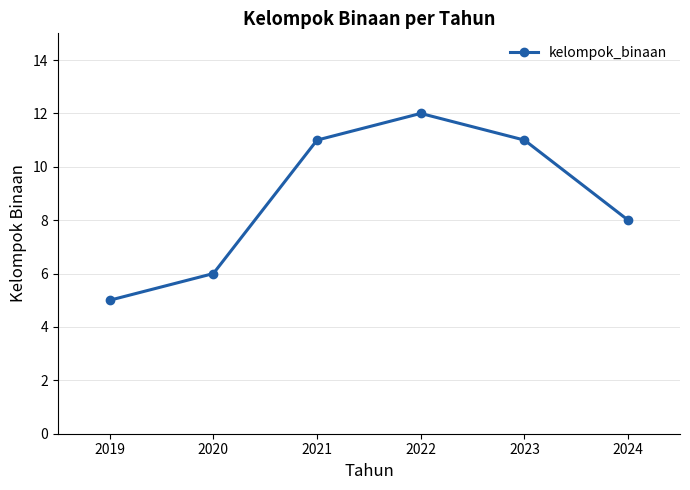

Which label corresponds to the smallest value in the chart?

2019